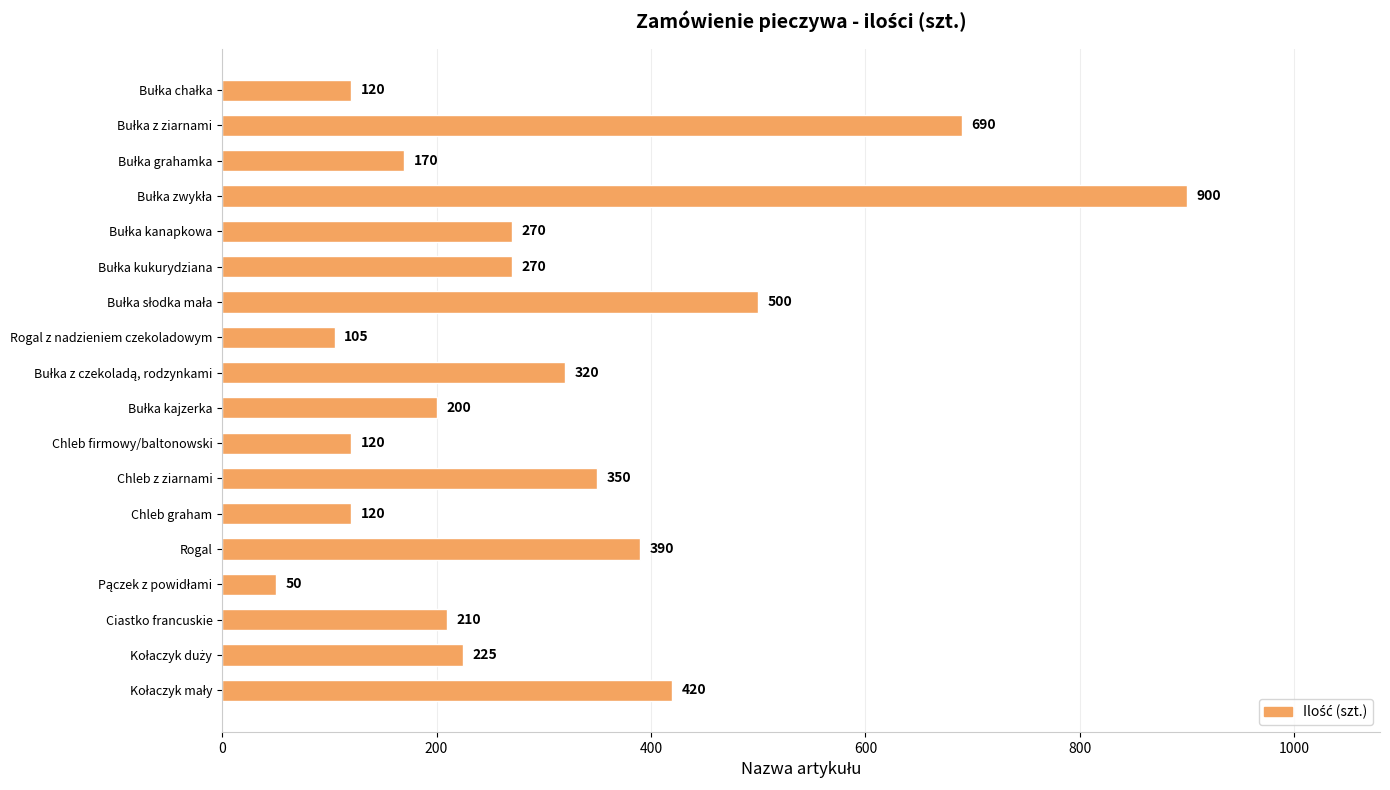

How many data points does each series have?

18